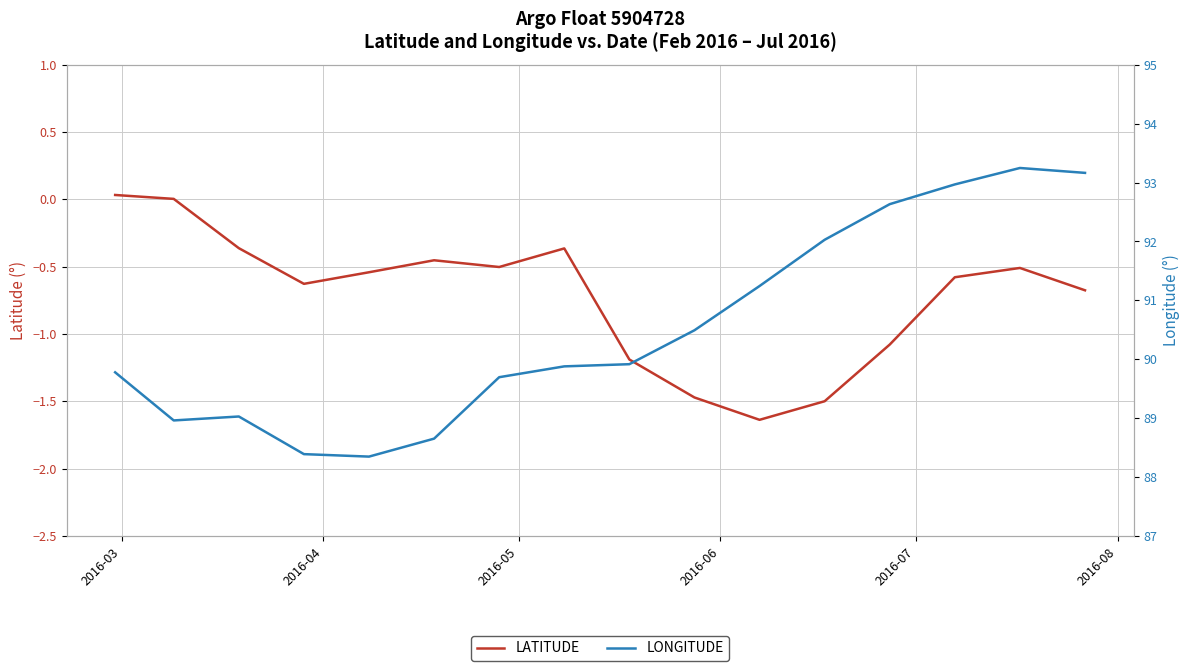

Which series has the widest spread of values?

LONGITUDE